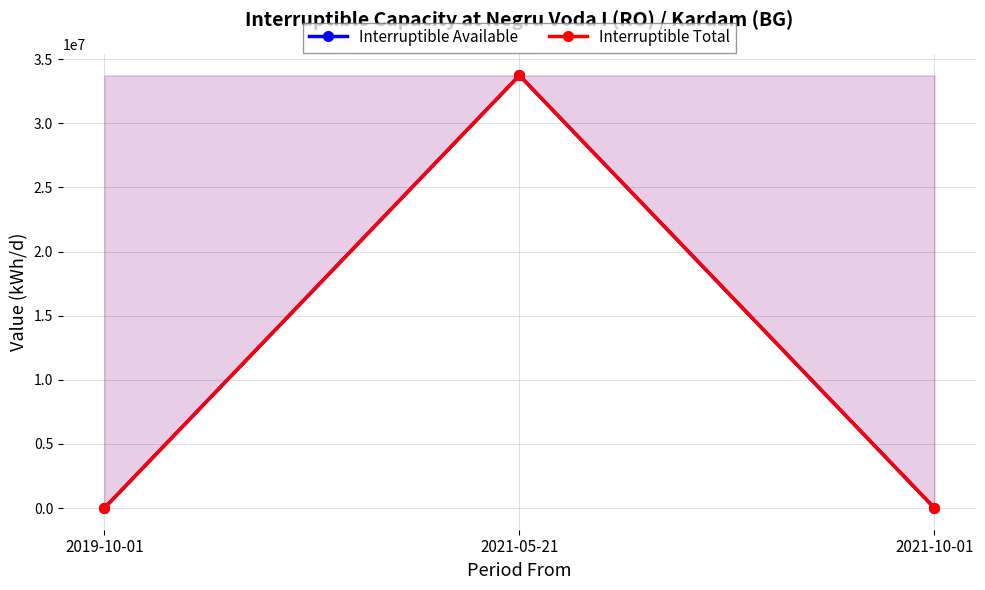

Reading right to left, extract all data points from this chart.

Interruptible Available: 0	33739439	0
Interruptible Total: 0	33739439	0